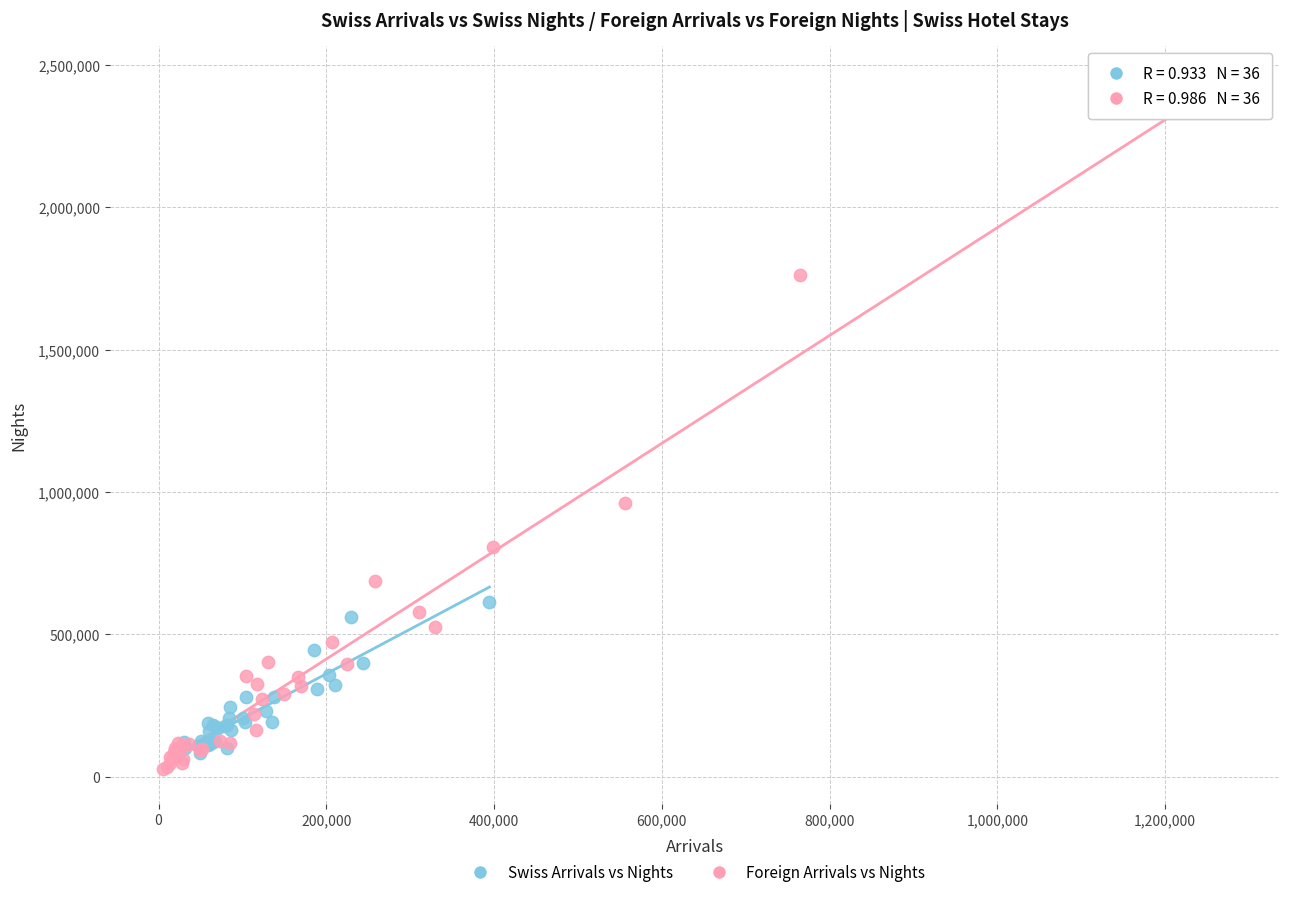

What are all the series names shown in the legend?

Swiss Arrivals vs Nights, Foreign Arrivals vs Nights